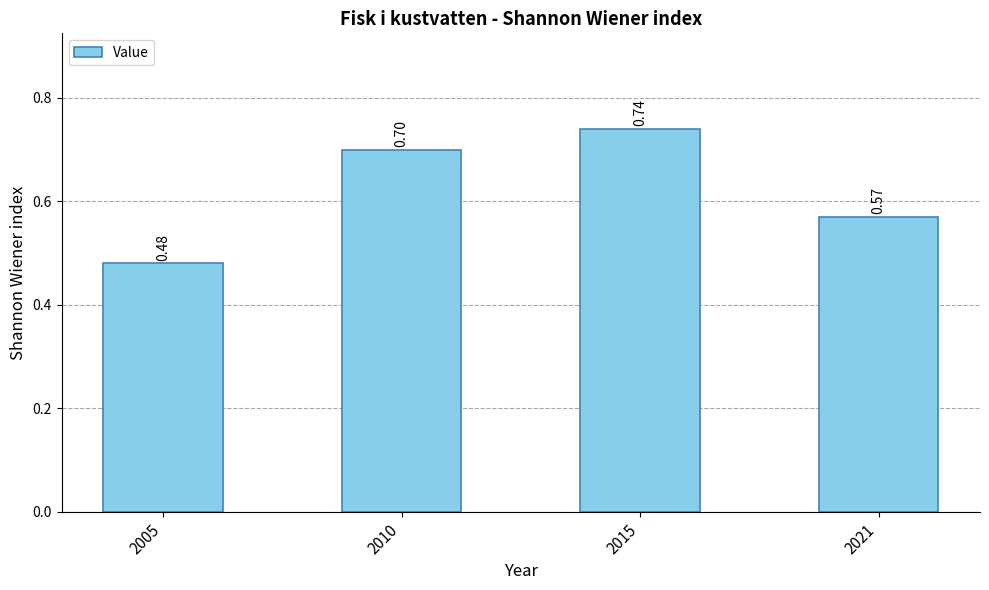

Rank the categories by value from highest to lowest.

2015, 2010, 2021, 2005